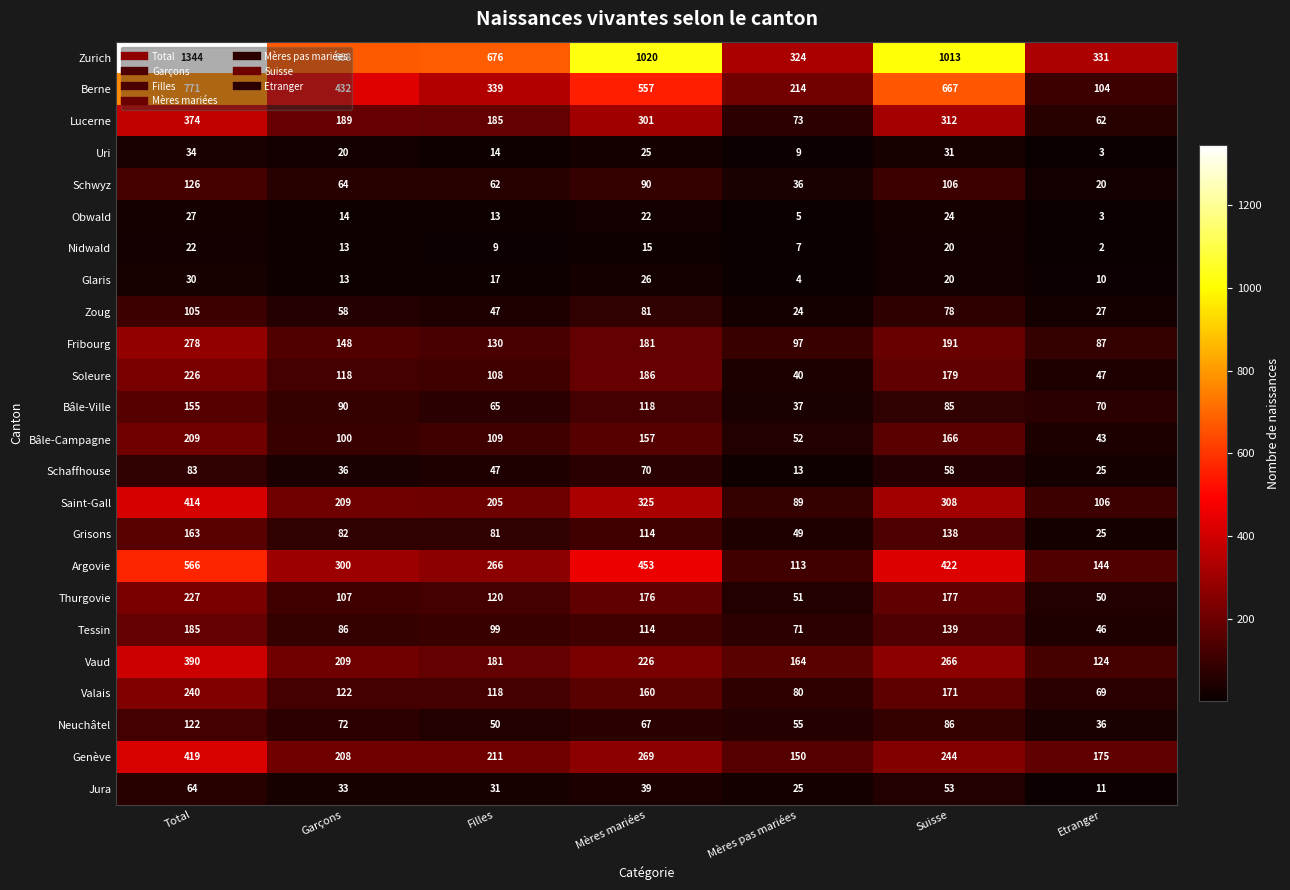

The Zoug series shows 24 at Mères pas mariées. True or false?

True